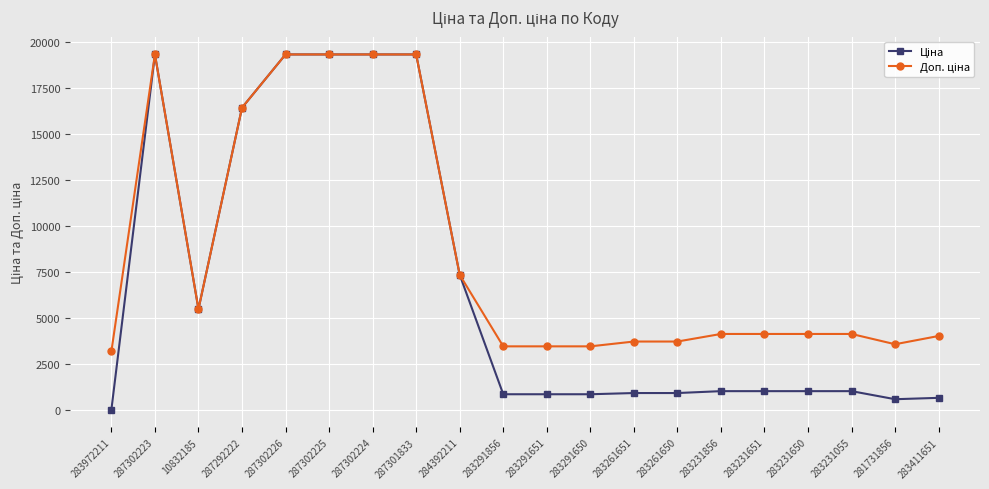

Which label corresponds to the smallest value in the chart?

283972211